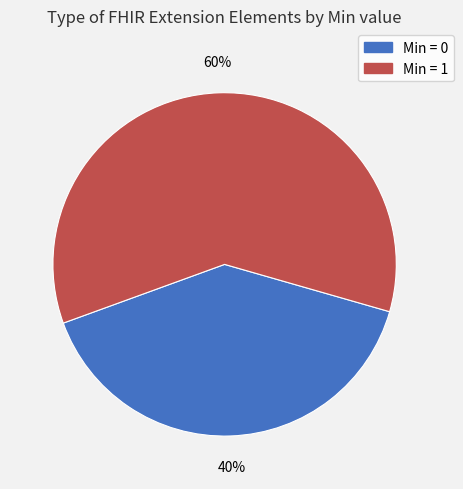

To the nearest percent, what is the difference between the largest and smallest slice percentages?

20%